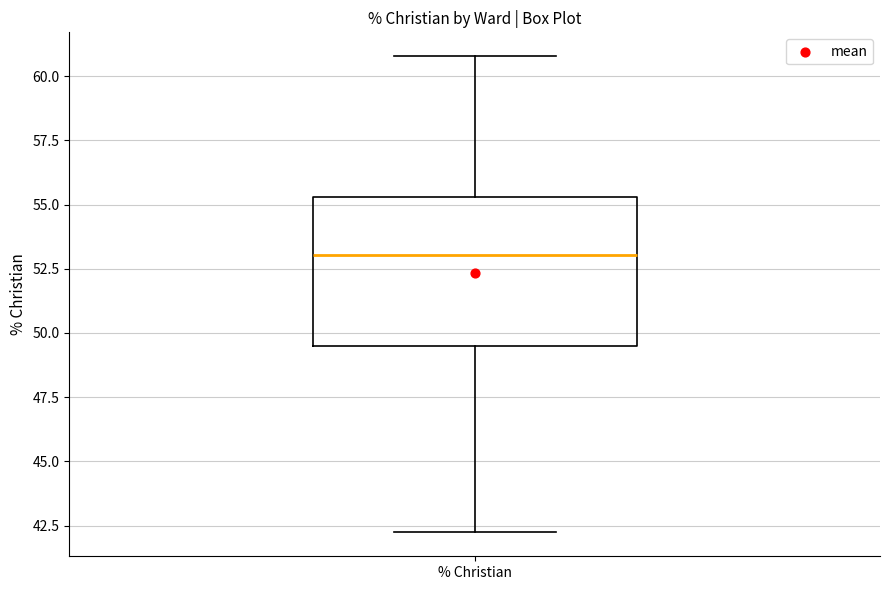

Read this box plot against the y-axis: the position of the median line, the range covered by the box, and the ends of both whiskers. The values are not printed on the chart, so give them approximately, as read against the axis.

median 53.0, box 49.5 to 55.5, whiskers 42.0 to 61.0